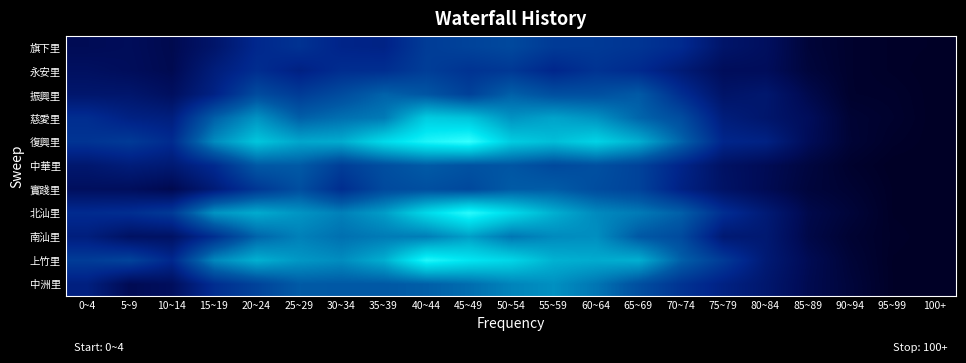

Reading left to right, transcribe all the data shown in this chart.

旗下里: 0~4=29	5~9=32	10~14=25	15~19=47	20~24=80	25~29=93	30~34=75	35~39=72	40~44=105	45~49=113	50~54=120	55~59=103	60~64=102	65~69=96	70~74=83	75~79=46	80~84=36	85~89=12	90~94=5	95~99=2	100+=1
永安里: 0~4=38	5~9=33	10~14=26	15~19=62	20~24=87	25~29=69	30~34=87	35~39=88	40~44=107	45~49=94	50~54=100	55~59=78	60~64=94	65~69=83	70~74=58	75~79=33	80~84=33	85~89=14	90~94=5	95~99=2	100+=0
振興里: 0~4=49	5~9=49	10~14=37	15~19=71	20~24=124	25~29=104	30~34=124	35~39=149	40~44=136	45~49=111	50~54=147	55~59=128	60~64=128	65~69=141	70~74=87	75~79=45	80~84=51	85~89=24	90~94=5	95~99=4	100+=0
慈愛里: 0~4=87	5~9=70	10~14=65	15~19=146	20~24=194	25~29=146	30~34=161	35~39=171	40~44=247	45~49=238	50~54=193	55~59=208	60~64=193	65~69=152	70~74=125	75~79=62	80~84=49	85~89=33	90~94=9	95~99=5	100+=0
復興里: 0~4=95	5~9=103	10~14=84	15~19=186	20~24=240	25~29=211	30~34=216	35~39=262	40~44=295	45~49=311	50~54=247	55~59=232	60~64=254	65~69=219	70~74=151	75~79=77	80~84=70	85~89=31	90~94=10	95~99=3	100+=0
中華里: 0~4=51	5~9=61	10~14=55	15~19=83	20~24=139	25~29=141	30~34=107	35~39=127	40~44=142	45~49=132	50~54=136	55~59=121	60~64=129	65~69=113	70~74=75	75~79=41	80~84=29	85~89=16	90~94=5	95~99=0	100+=0
實踐里: 0~4=36	5~9=35	10~14=25	15~19=59	20~24=98	25~29=127	30~34=87	35~39=121	40~44=128	45~49=120	50~54=142	55~59=143	60~64=125	65~69=113	70~74=70	75~79=43	80~84=28	85~89=14	90~94=8	95~99=1	100+=0
北汕里: 0~4=84	5~9=88	10~14=103	15~19=194	20~24=215	25~29=195	30~34=176	35~39=202	40~44=260	45~49=304	50~54=262	55~59=219	60~64=185	65~69=171	70~74=146	75~79=88	80~84=57	85~89=23	90~94=12	95~99=1	100+=0
南汕里: 0~4=64	5~9=41	10~14=42	15~19=89	20~24=150	25~29=176	30~34=161	35~39=171	40~44=174	45~49=204	50~54=167	55~59=185	60~64=189	65~69=139	70~74=122	75~79=55	80~84=54	85~89=21	90~94=8	95~99=2	100+=0
上竹里: 0~4=105	5~9=114	10~14=80	15~19=183	20~24=220	25~29=197	30~34=187	35~39=218	40~44=298	45~49=274	50~54=257	55~59=221	60~64=215	65~69=219	70~74=147	75~79=103	80~84=56	85~89=28	90~94=11	95~99=1	100+=0
中洲里: 0~4=66	5~9=28	10~14=35	15~19=87	20~24=113	25~29=141	30~34=139	35~39=139	40~44=145	45~49=158	50~54=179	55~59=190	60~64=166	65~69=128	70~74=94	75~79=69	80~84=50	85~89=26	90~94=13	95~99=1	100+=0